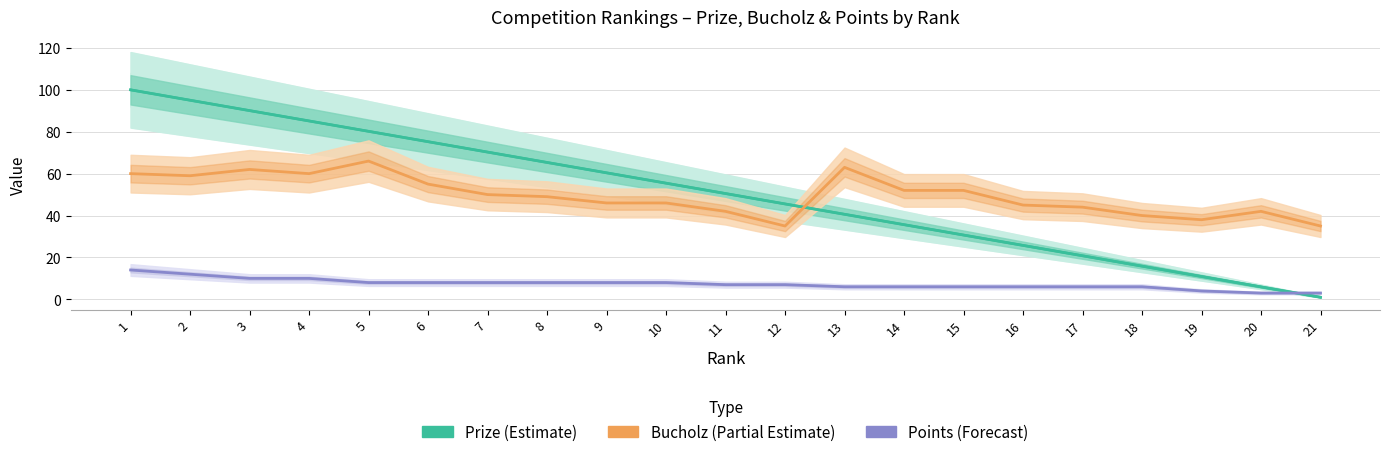

What is the total value across all series at 1?

174.0